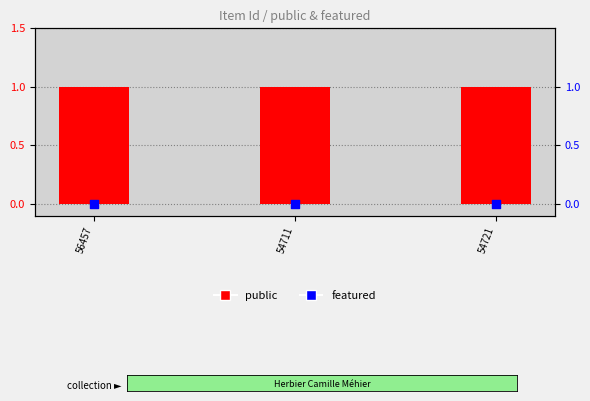

Which series contains the lowest Y value?

featured